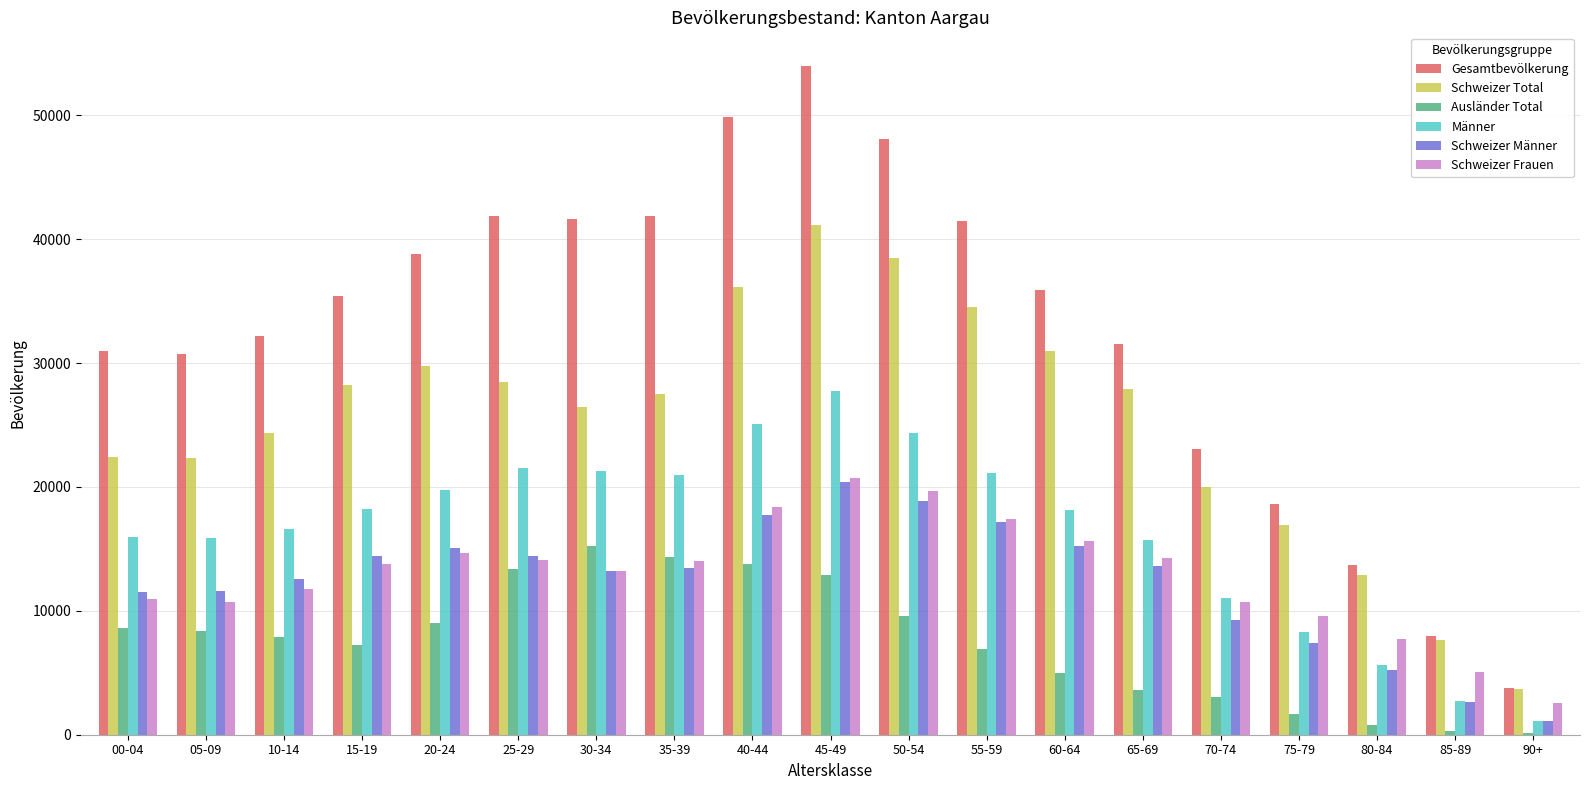

True or false: Gesamtbevölkerung has a value of 35889 at 60-64.

True